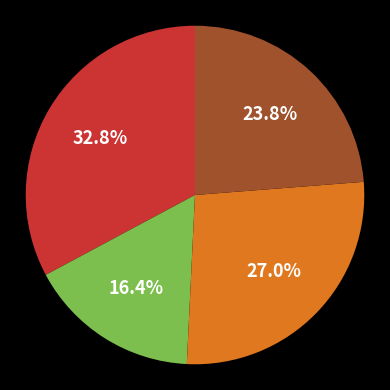

What is the smallest slice in the pie chart?

Суп картофельный с рисом